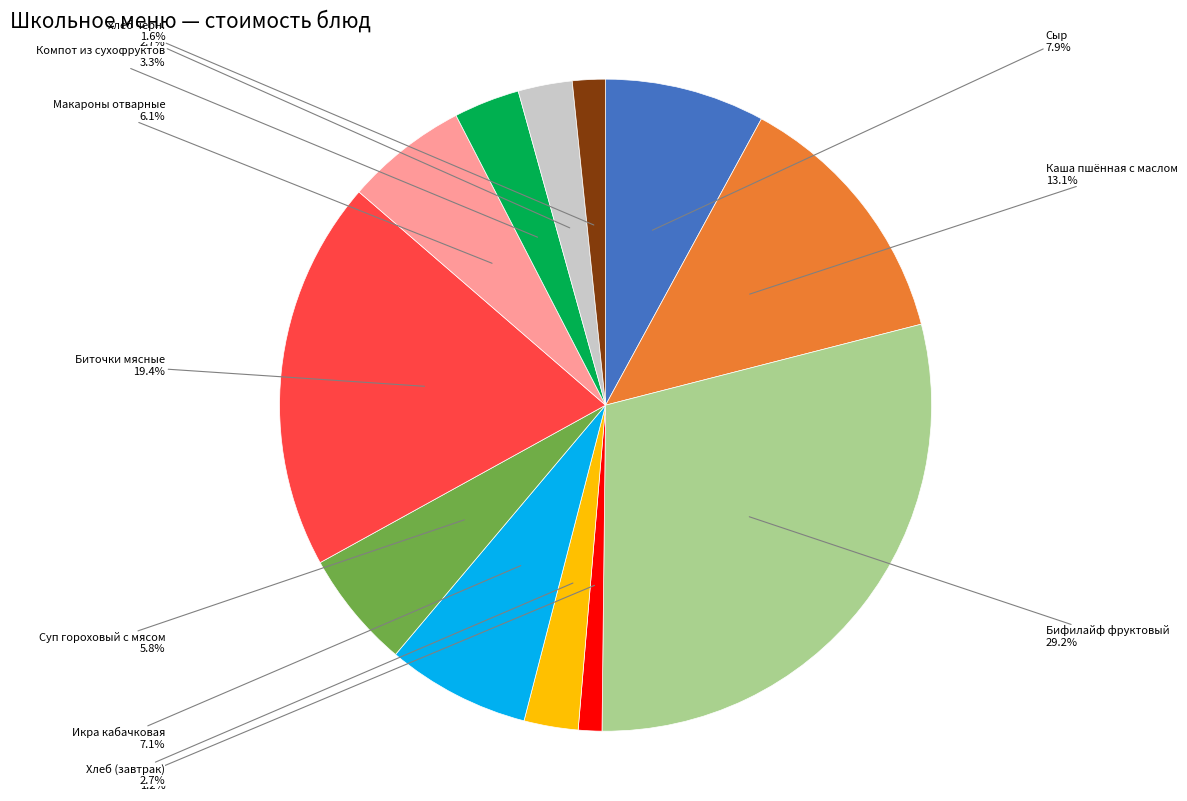

To the nearest percent, what is the difference between the largest and smallest slice percentages?

28%